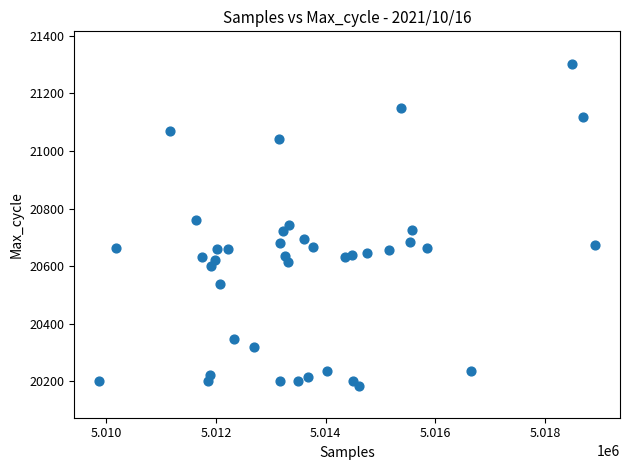

What is the range of X values (max minus min)?

9037